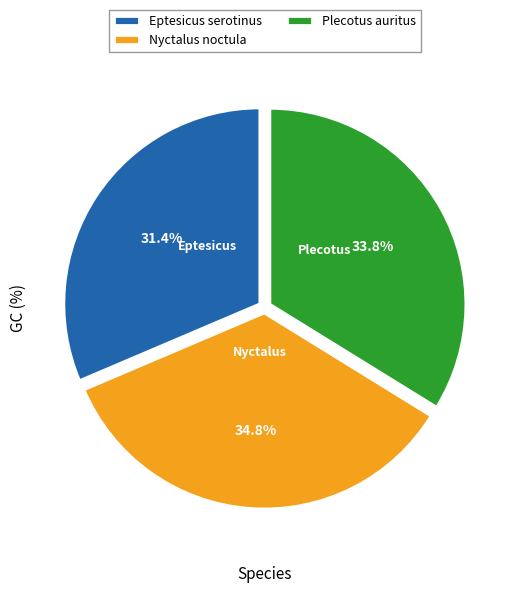

What percentage is the Nyctalus noctula slice, to the nearest percent?

35%